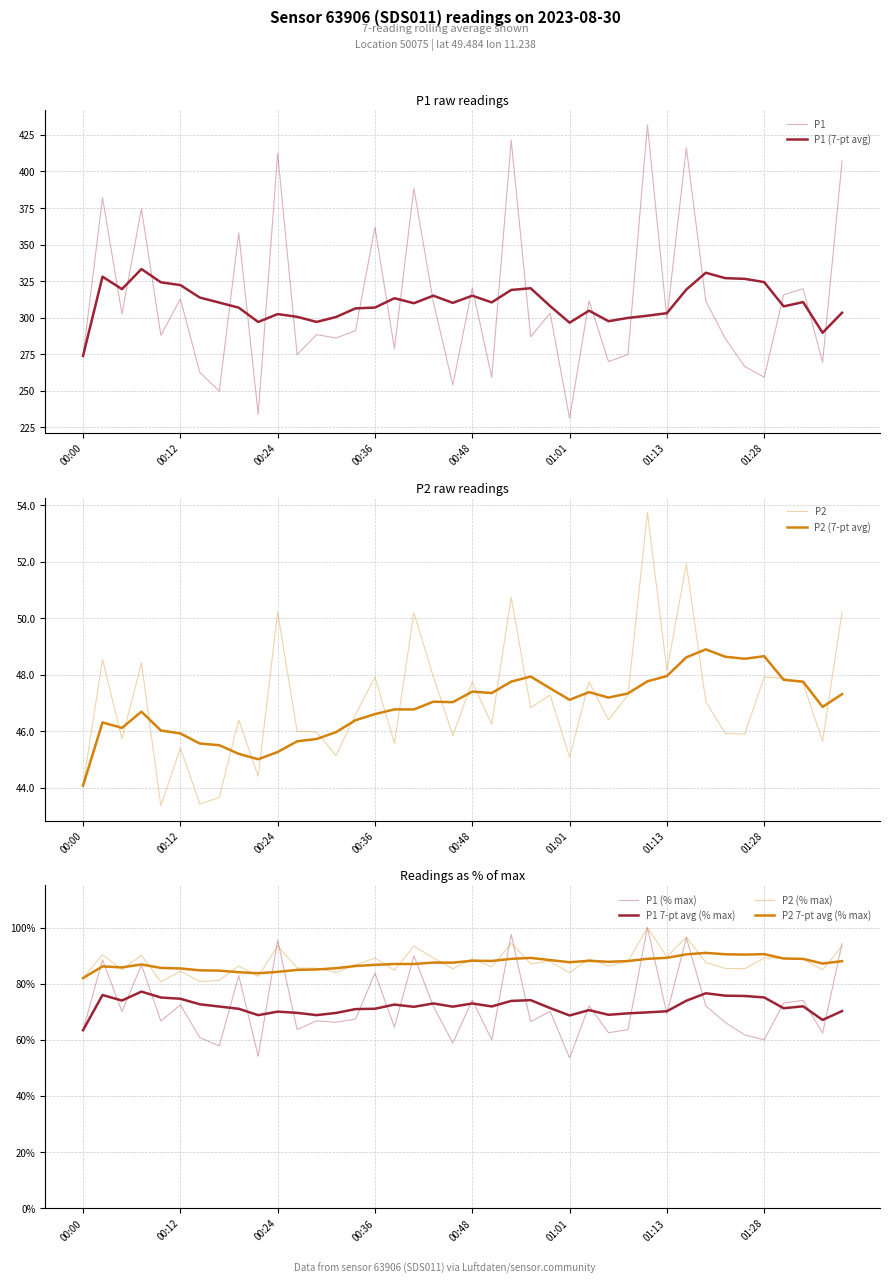

How many data points in P2 are less than 46?

15